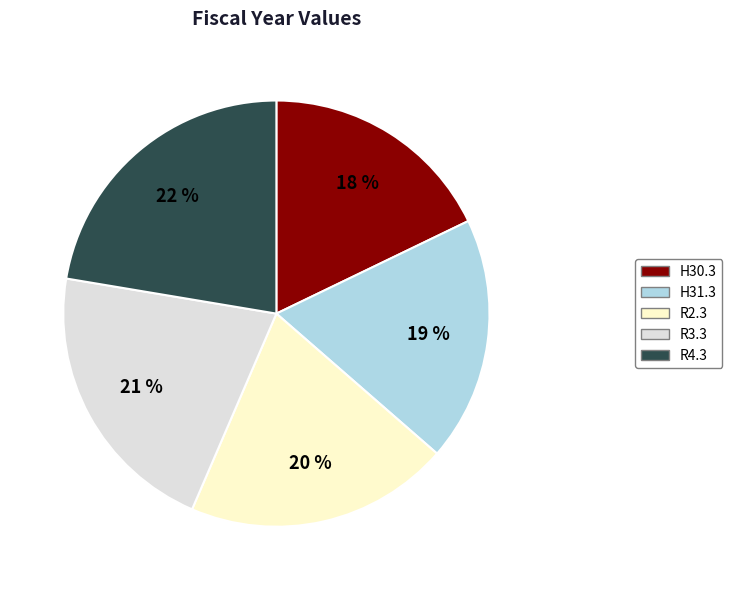

Rank the categories by value from lowest to highest.

H30.3, H31.3, R2.3, R3.3, R4.3